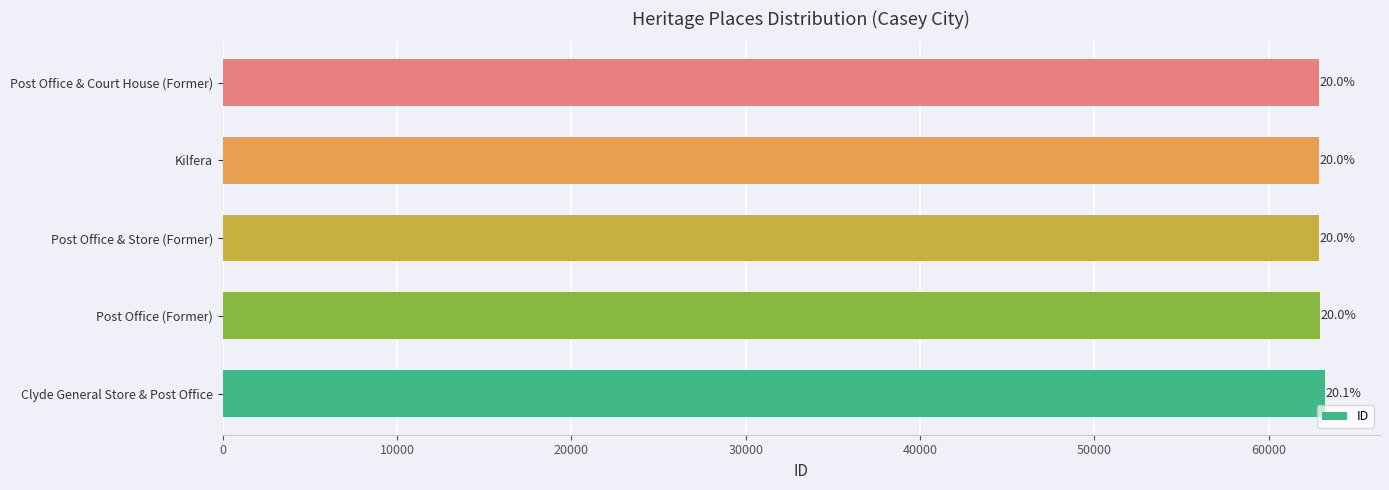

Does the chart contain any negative values?

No